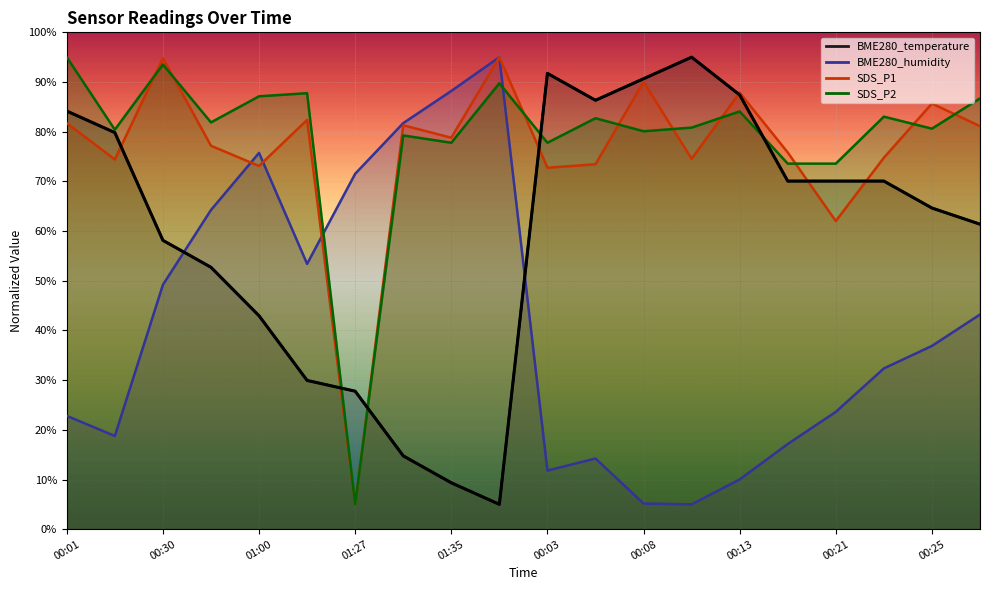

Reading right to left, extract all data points from this chart.

BME280_temperature: 61.4	64.6	70.1	70.1	70.1	87.4	95.0	90.7	86.3	91.7	5.0	9.3	14.8	27.8	29.9	43.0	52.7	58.1	79.8	84.2
BME280_humidity: 43.2	36.9	32.4	23.6	17.1	10.0	5.0	5.2	14.2	11.8	95.0	88.2	81.7	71.5	53.4	75.7	64.2	49.2	18.8	22.8
SDS_P1: 81.1	85.7	74.8	62.0	75.8	87.9	74.5	90.1	73.5	72.8	95.0	78.8	81.3	5.0	82.4	73.1	77.2	94.8	74.4	81.7
SDS_P2: 86.7	80.6	83.0	73.6	73.6	84.1	80.8	80.1	82.7	77.8	89.7	77.8	79.2	5.0	87.8	87.1	81.9	93.5	80.4	95.0